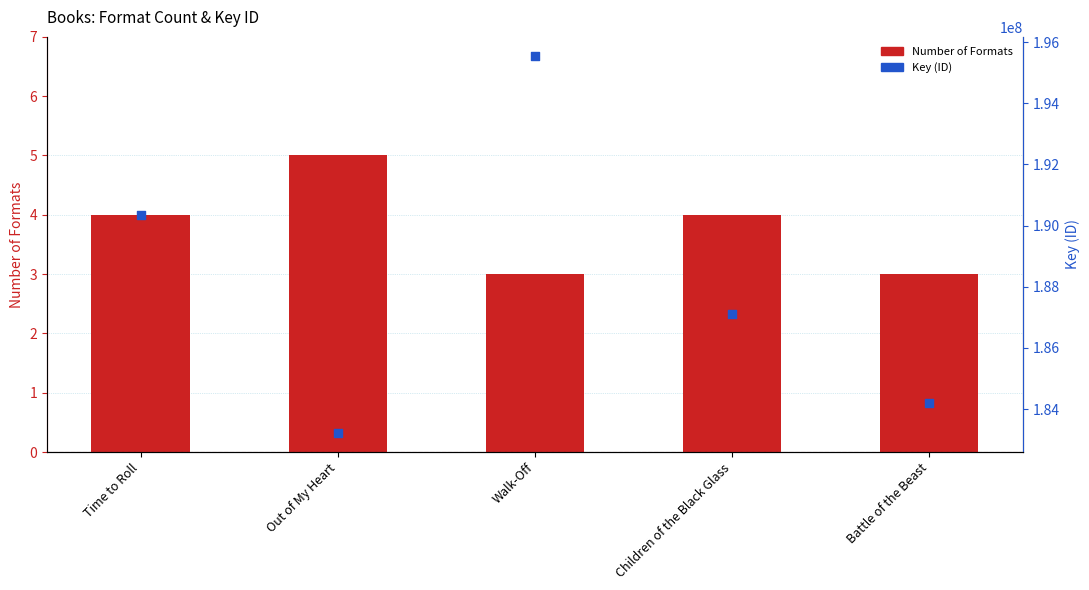

Is the value of Key (ID) at Battle of the Beast greater than the value of Number of Formats at Out of My Heart?

Yes